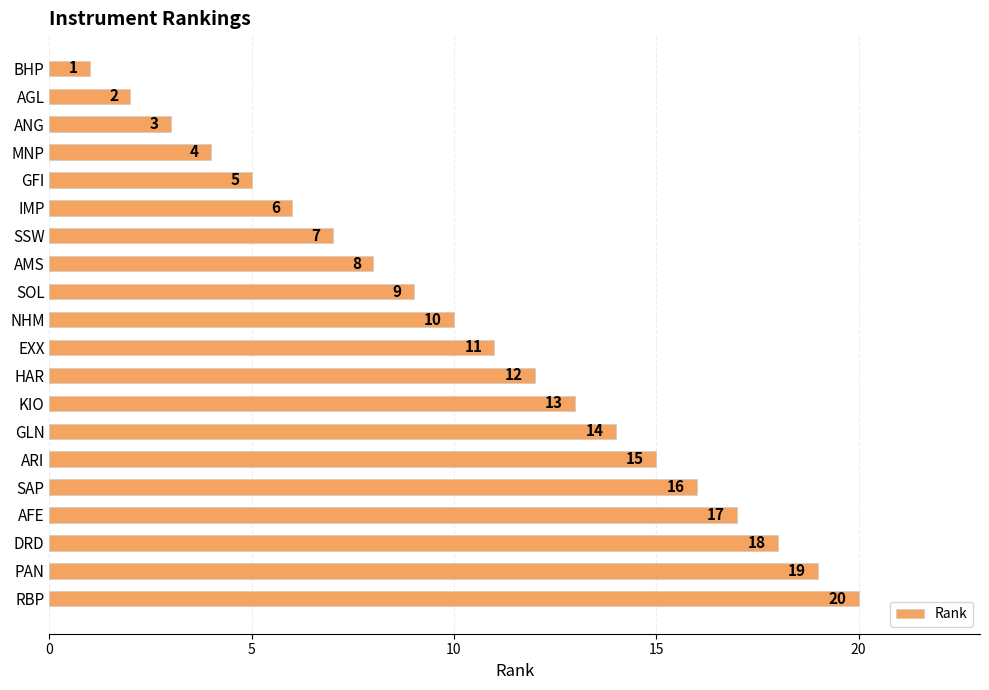

Rank the categories by value from lowest to highest.

BHP, AGL, ANG, MNP, GFI, IMP, SSW, AMS, SOL, NHM, EXX, HAR, KIO, GLN, ARI, SAP, AFE, DRD, PAN, RBP